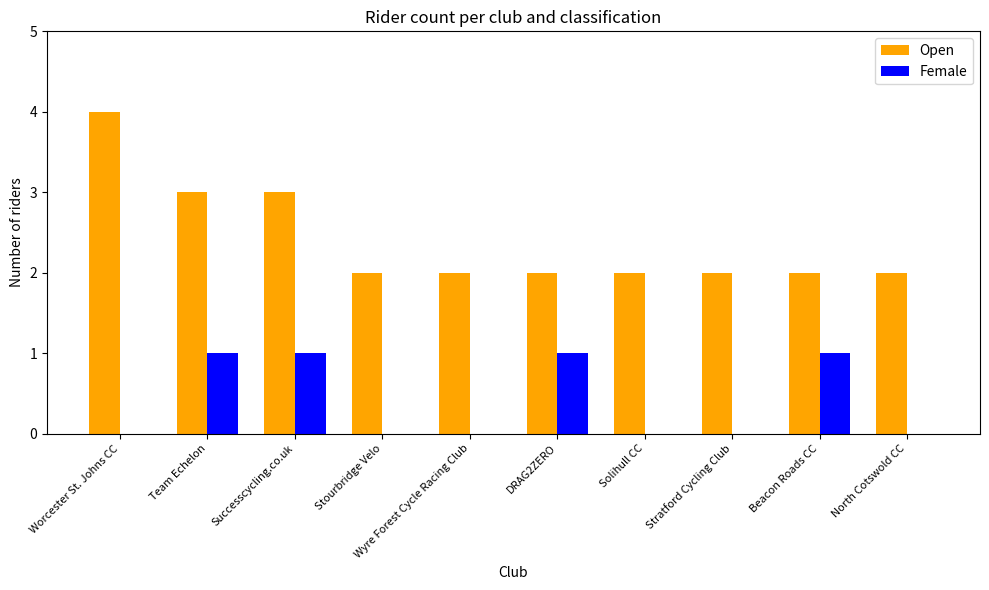

Which series has the largest total across all categories?

Open